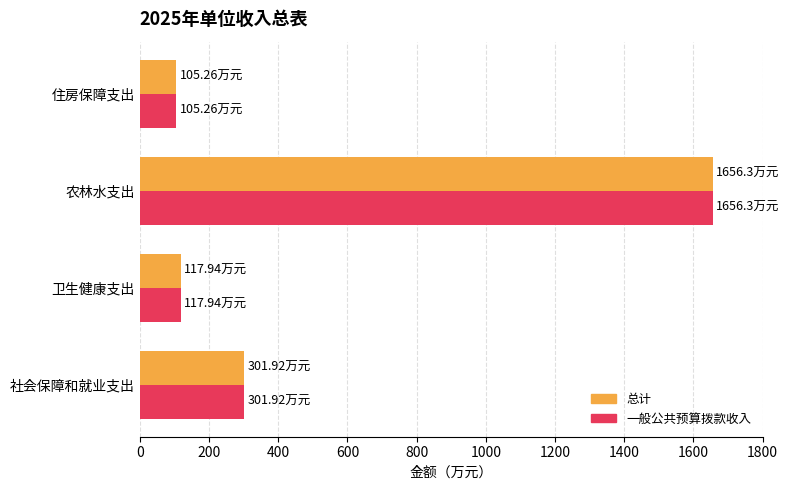

At which label is 总计 closest to 880?

社会保障和就业支出